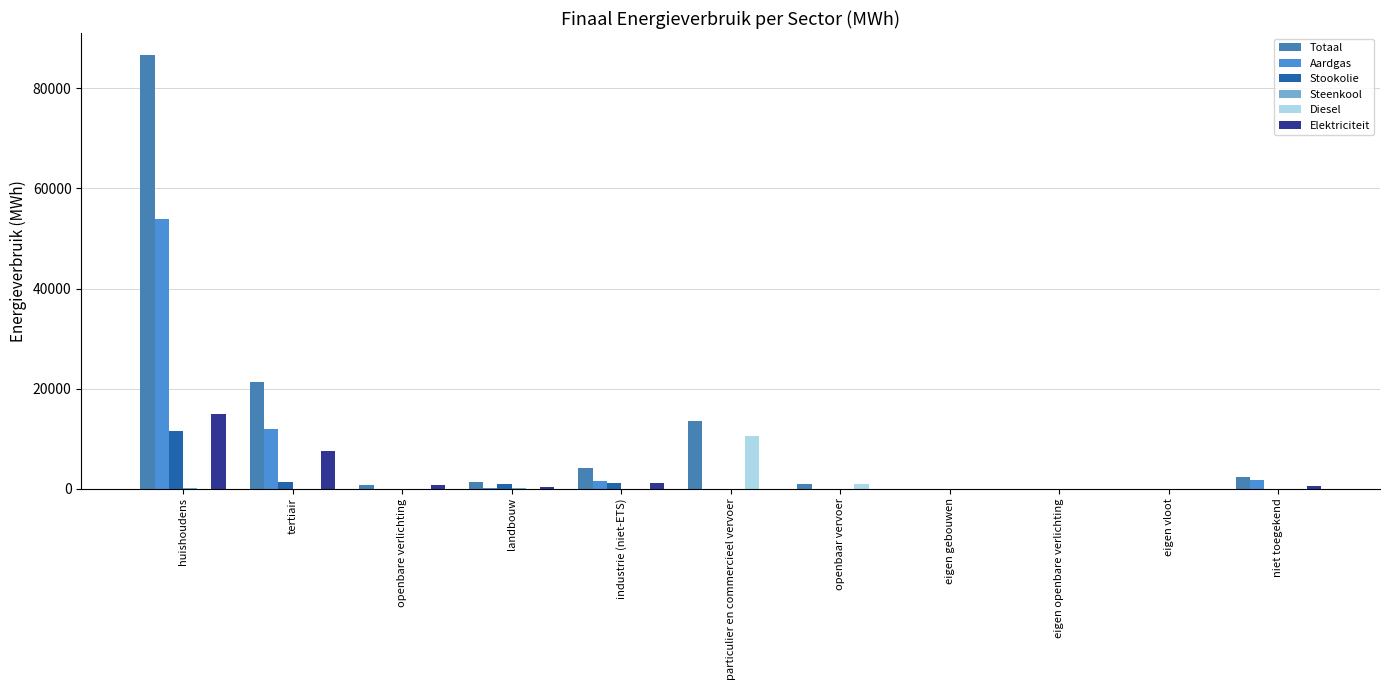

How many categories are shown in the chart?

11